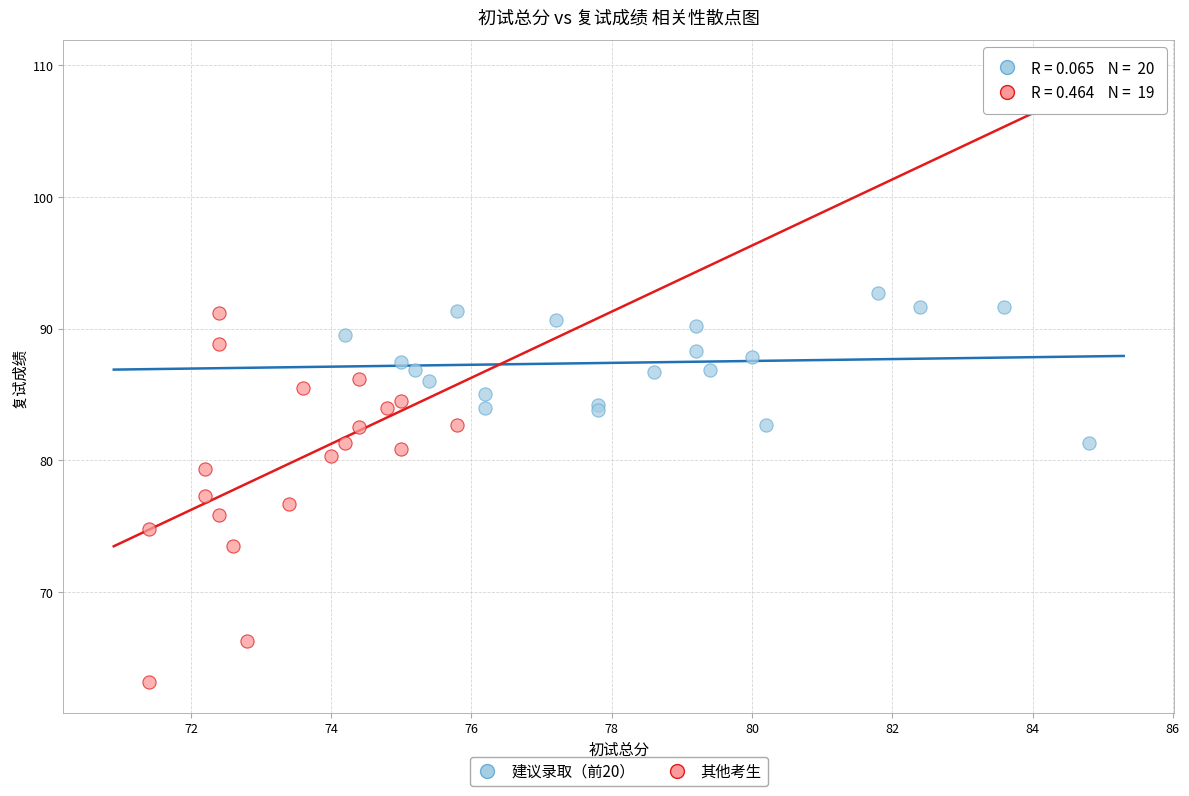

Which series contains the lowest Y value?

其他考生